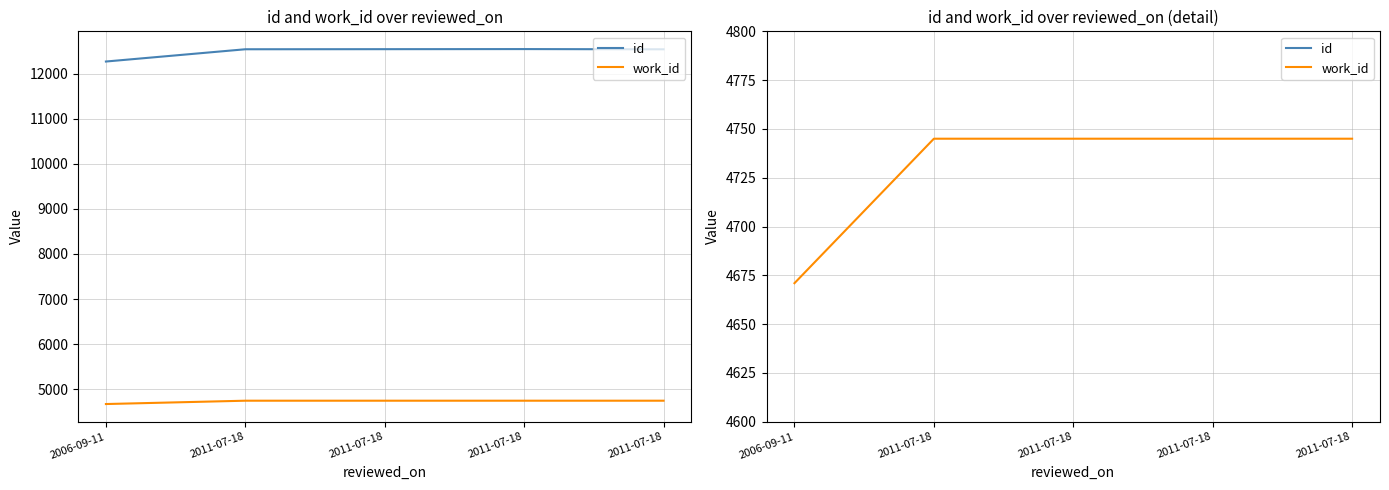

What are all the series names shown in the legend?

id, work_id